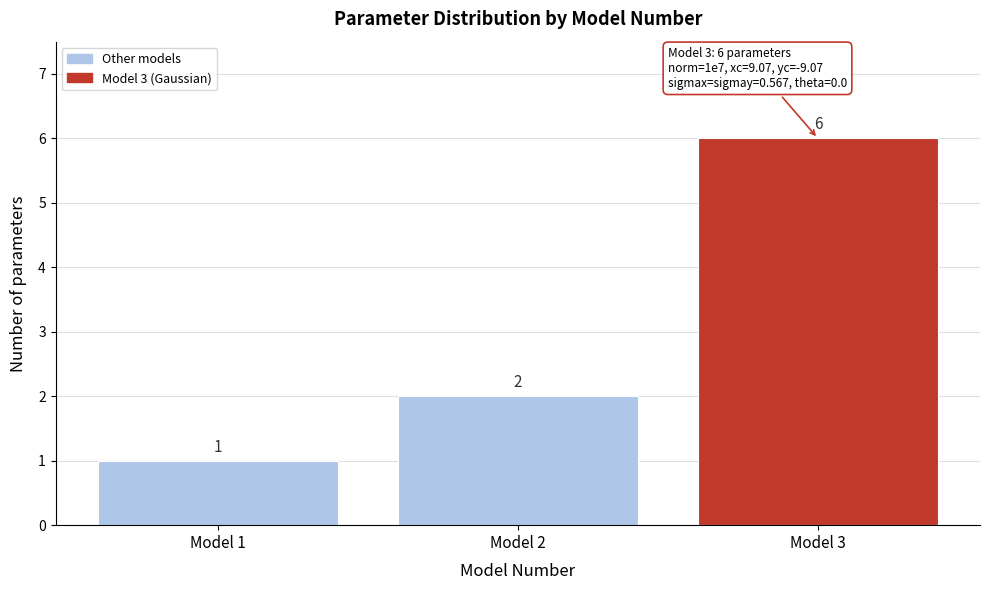

Reading right to left, what are all the values shown in this chart?

Model 3=6	Model 2=2	Model 1=1